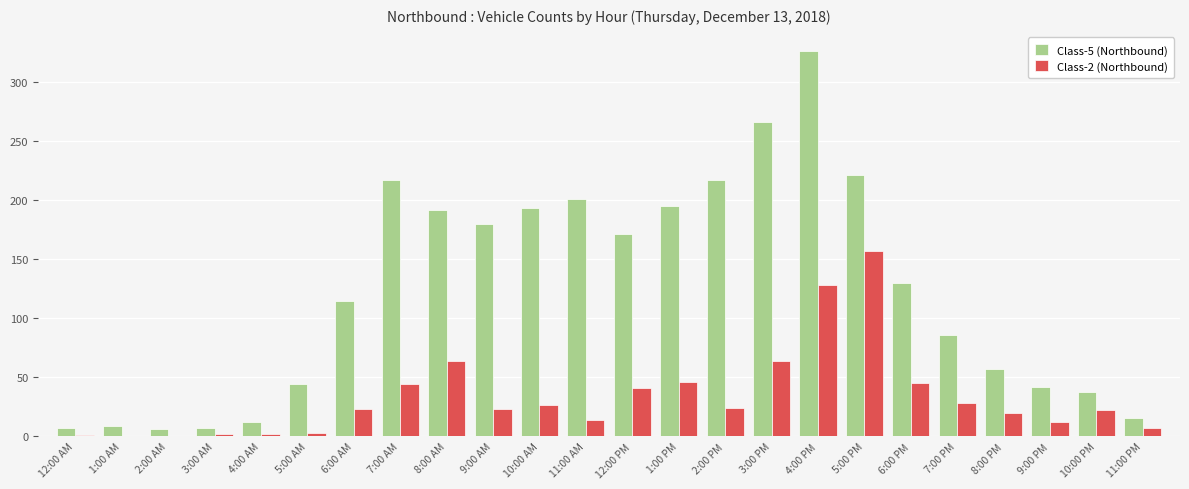

Which series has the largest total across all categories?

Class-5 (Northbound)